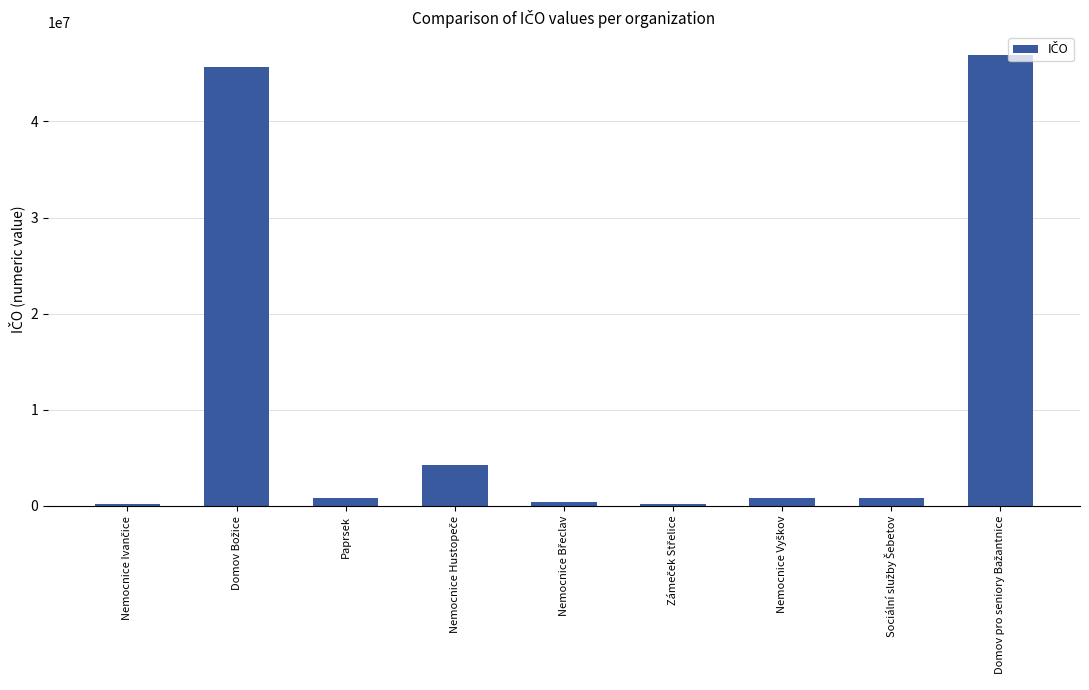

What is the greatest value displayed?

46937081